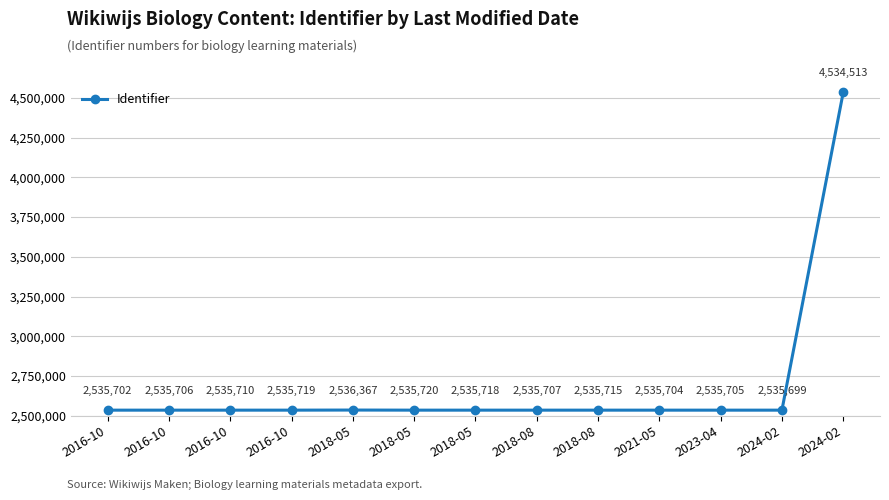

Which has a higher value, 2018-08 or 2018-08?

2018-08